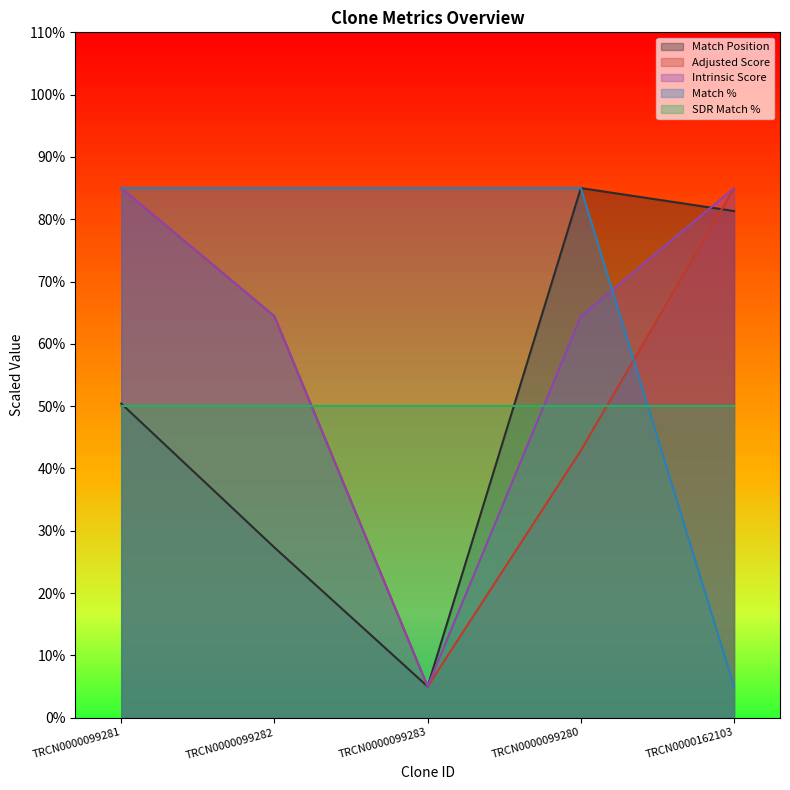

What is the approximate value of Adjusted Score at TRCN0000099280?

42.9